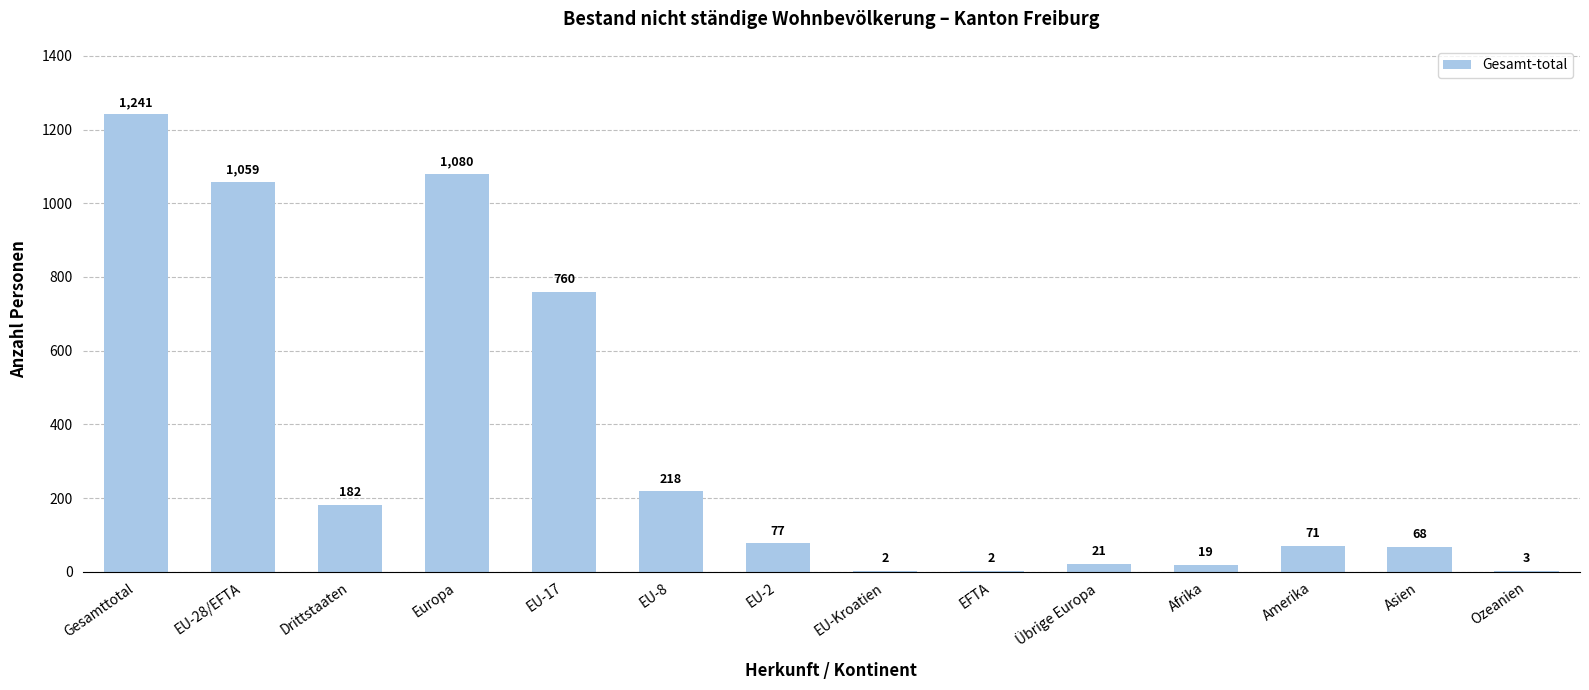

What is the sum of the values at EU-2 and Ozeanien?

80